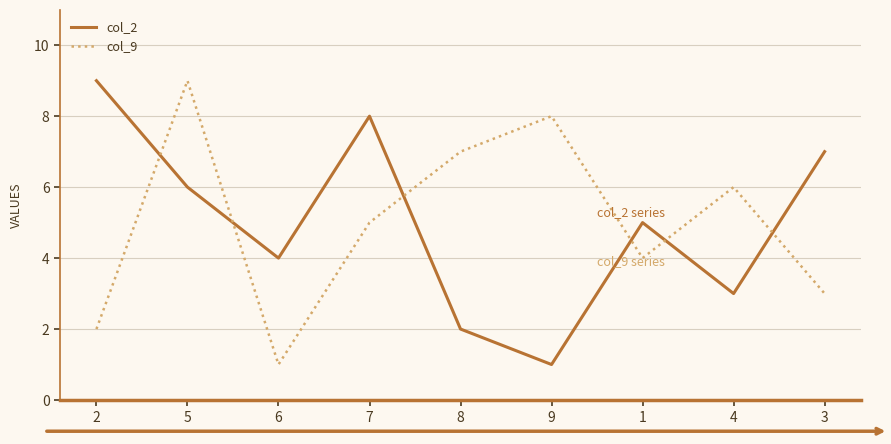

What position from the left is 4?

8